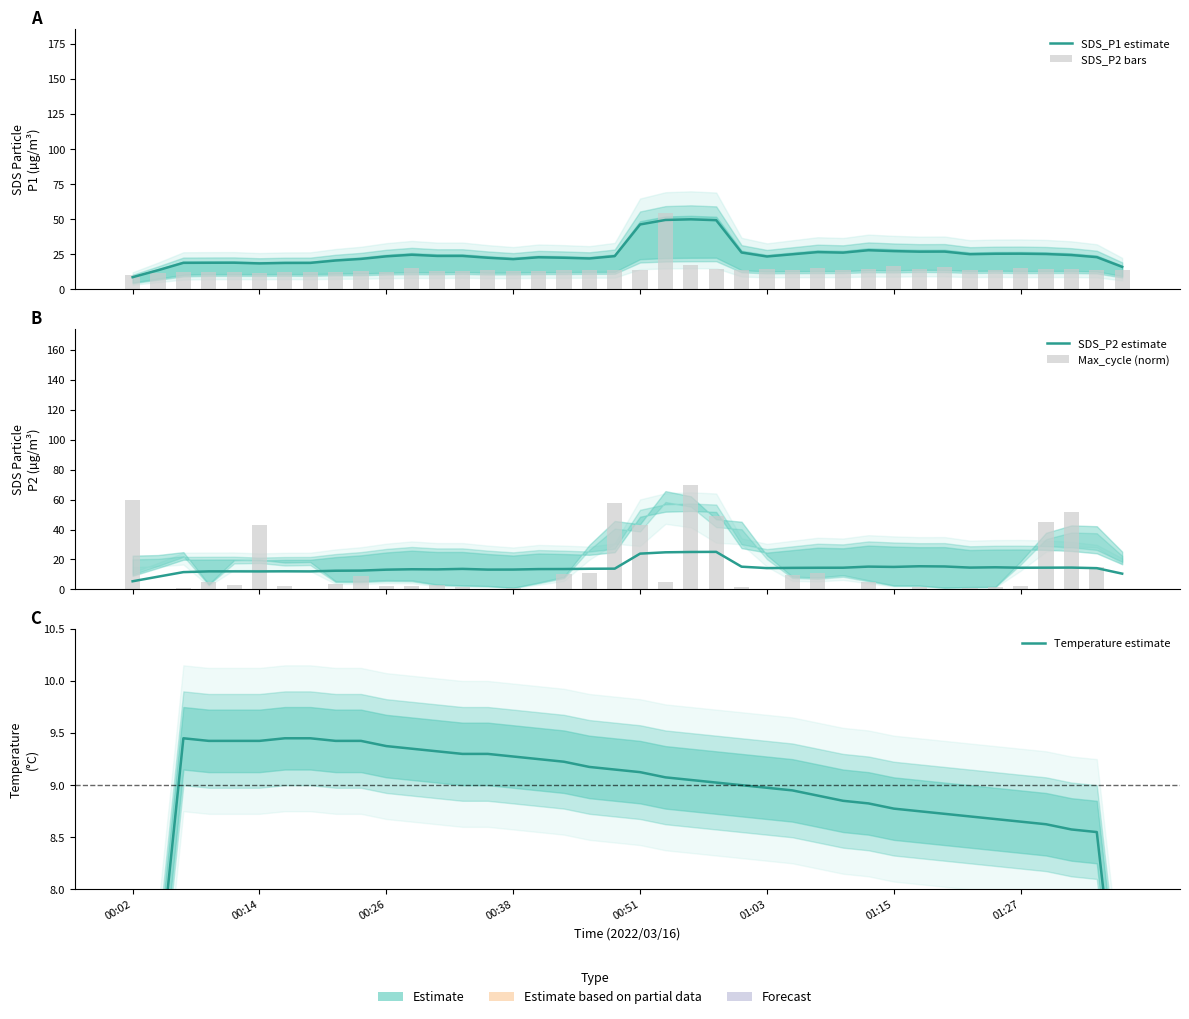

At 29, list the series in order from largest to smallest.

SDS_P1 estimate, SDS_P2 estimate, SDS_P2 bars, Temperature estimate, Max_cycle (norm)